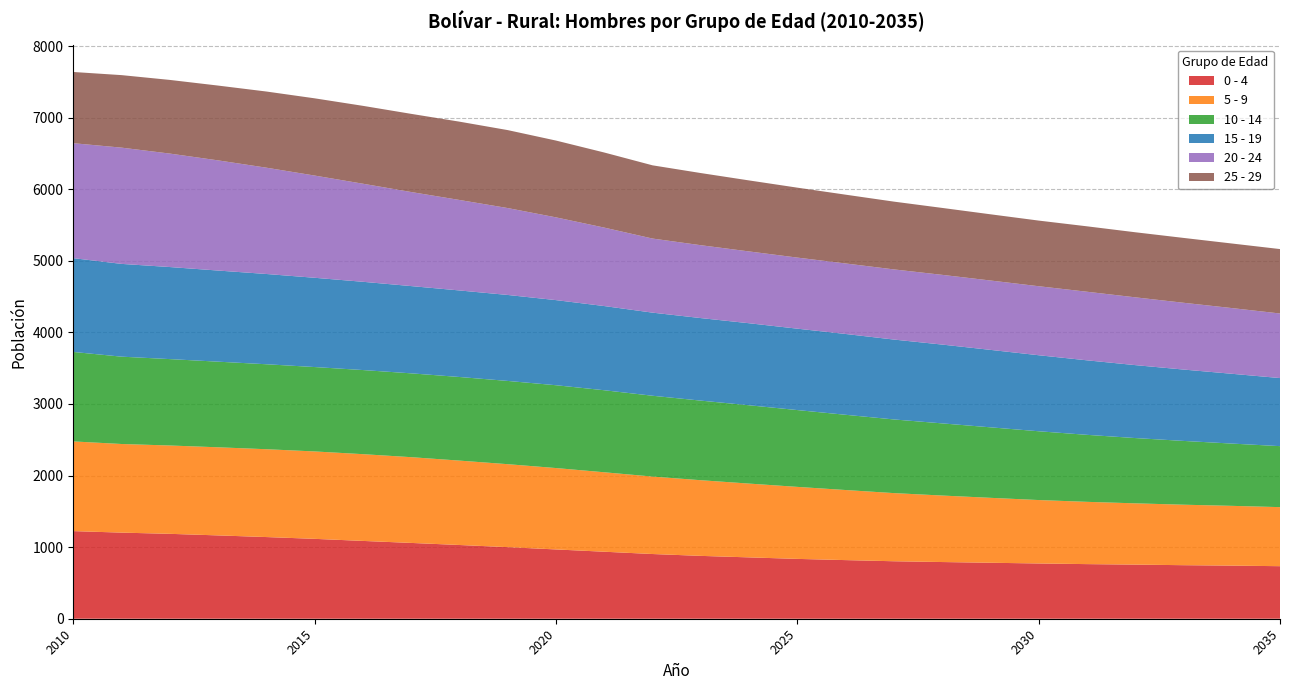

Reading left to right, extract all data points from this chart.

0 - 4: 1224	1203	1186	1164	1141	1116	1087	1059	1030	1000	968	936	904	878	857	836	819	803	792	782	772	763	756	748	742	734
5 - 9: 1253	1238	1234	1231	1227	1221	1212	1198	1179	1159	1137	1110	1082	1057	1031	1006	979	952	929	907	886	870	856	845	835	825
10 - 14: 1250	1220	1207	1196	1187	1179	1175	1171	1168	1163	1157	1146	1129	1112	1094	1073	1051	1029	1008	985	961	936	912	891	870	852
15 - 19: 1310	1296	1286	1273	1261	1247	1233	1219	1209	1201	1189	1176	1161	1153	1146	1137	1129	1116	1101	1082	1062	1041	1019	997	975	951
20 - 24: 1606	1624	1585	1539	1485	1428	1370	1314	1264	1214	1156	1096	1035	1018	1003	993	985	980	974	969	964	958	947	933	918	902
25 - 29: 995	1013	1029	1045	1064	1079	1088	1092	1094	1089	1073	1049	1023	1008	992	977	961	947	935	925	917	914	909	906	902	900